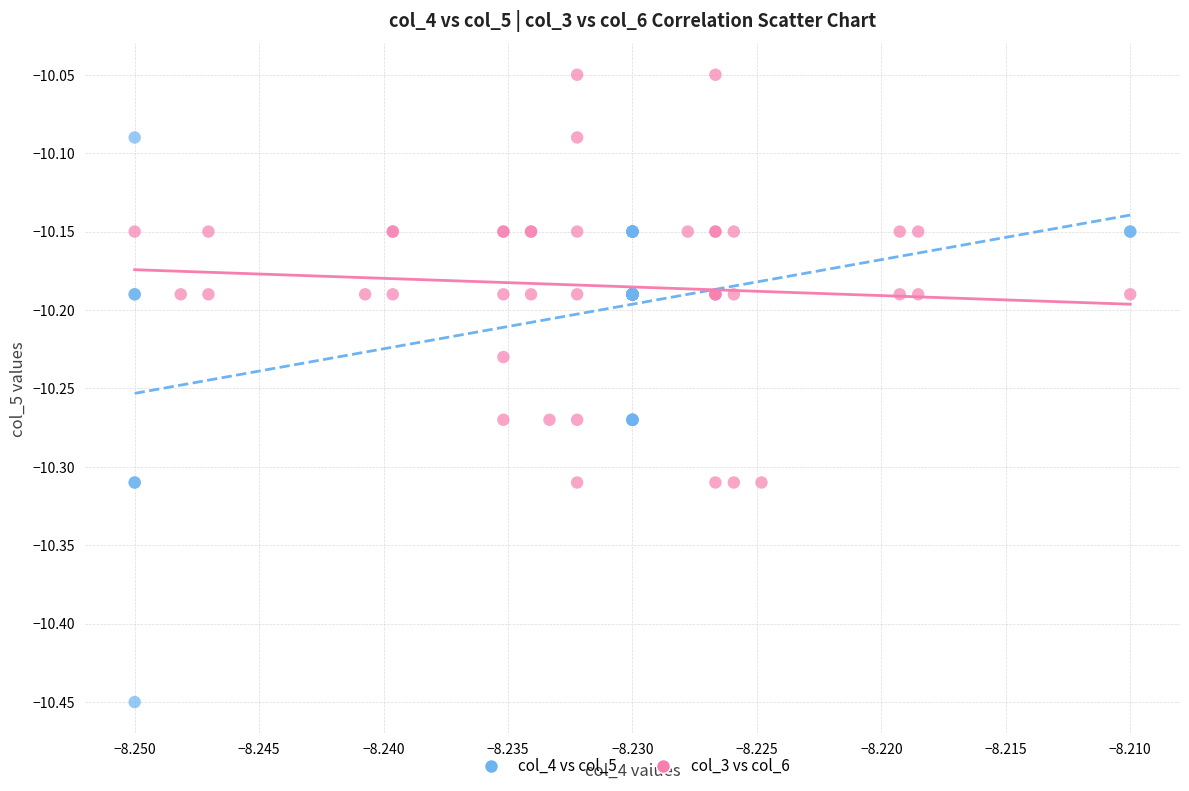

What are all the series names shown in the legend?

col_4 vs col_5, col_3 vs col_6